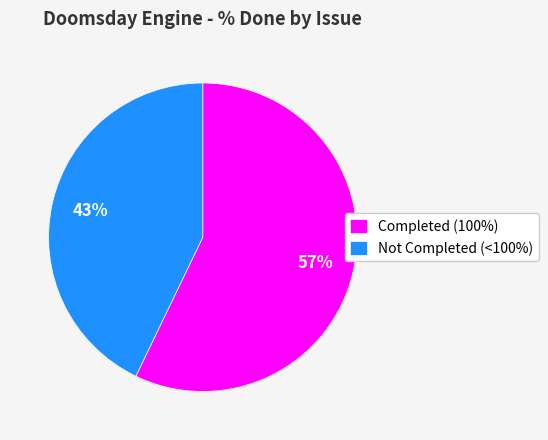

To the nearest percent, what portion does Not Completed (<100%) represent?

43%